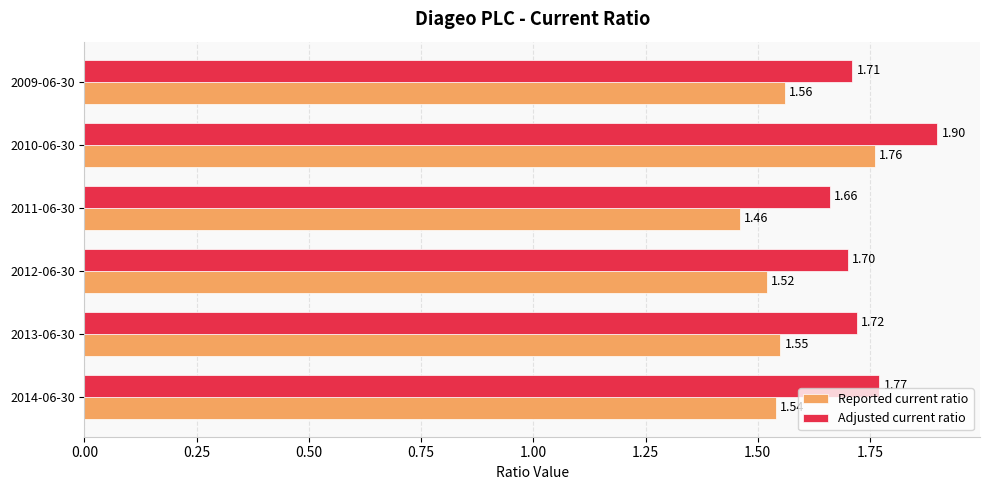

Between 2014-06-30 and 2011-06-30, which series saw the biggest shift?

Adjusted current ratio